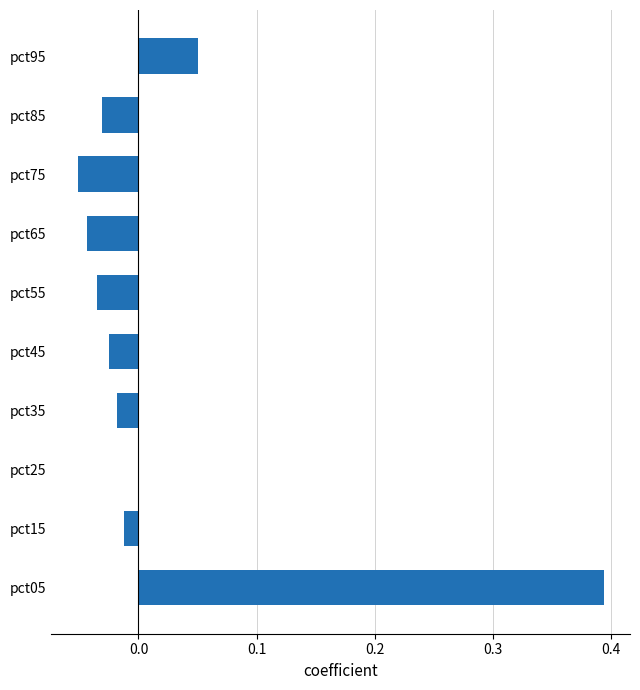

Is it true that the value at pct95 is 0.0?

False